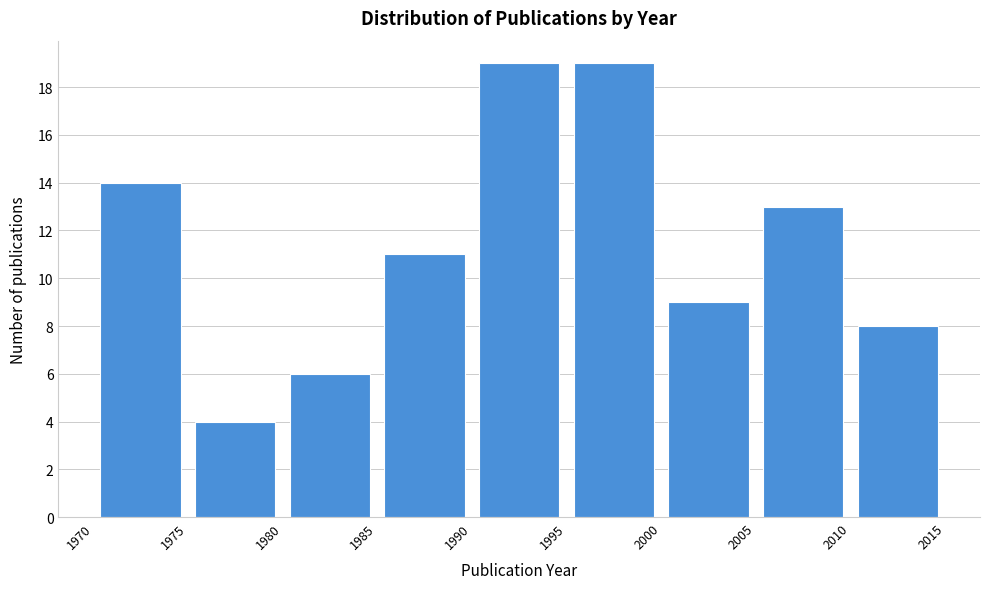

How tall is the bar that spans 1995 to 2000 on the x-axis? The values are not printed on the chart, so give them approximately, as read against the axis.

19